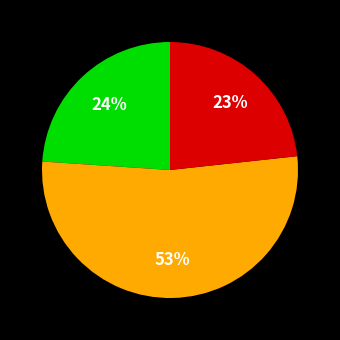

To the nearest percent, what is the average slice percentage?

33%